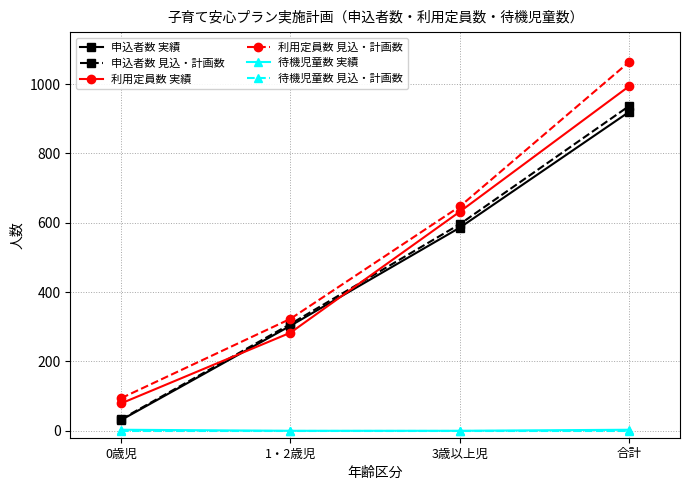

Is the value of 待機児童数 実績 at 合計 greater than the value of 利用定員数 見込・計画数 at 0歳児?

No